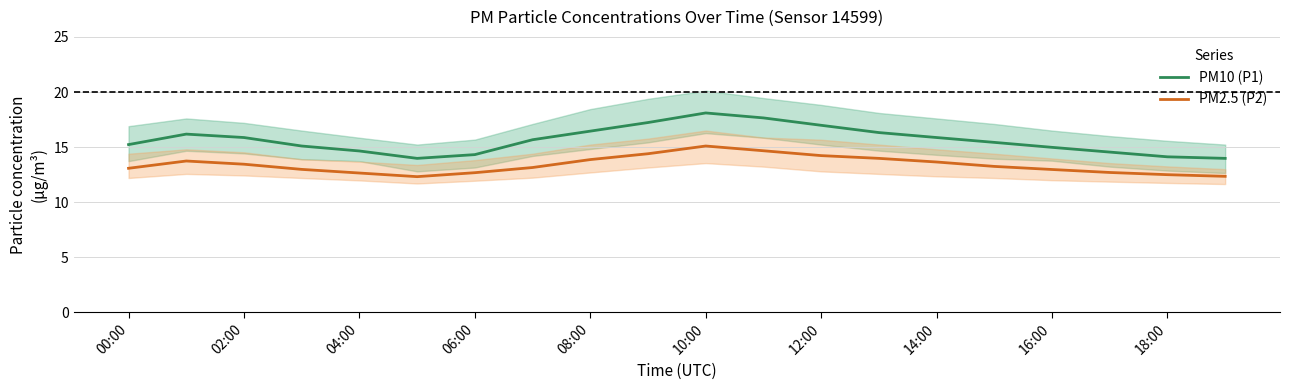

What are all the series names shown in the legend?

PM10 (P1), PM2.5 (P2)